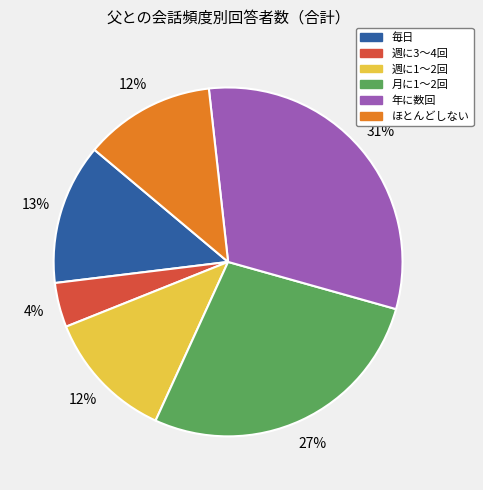

How many slices are in this pie chart?

6